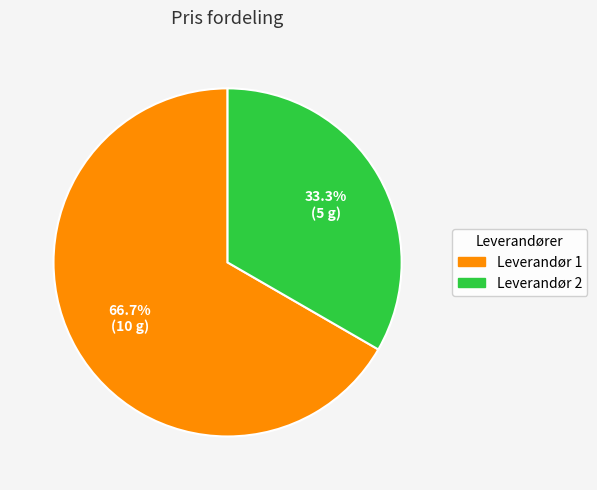

To the nearest percent, what is the average slice percentage?

50%